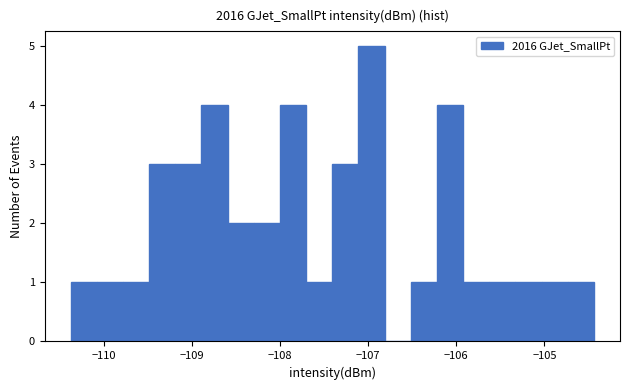

Around what value on the x-axis is the tallest bar? Give the approximate position of its centre, as read against the axis.

-107.0